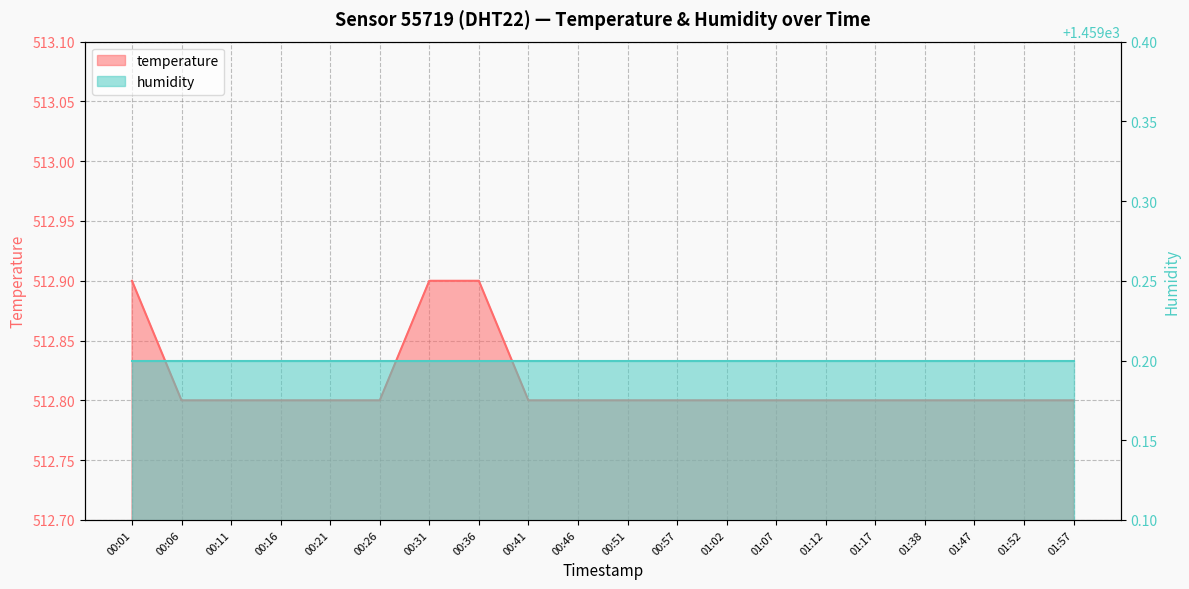

Rank the categories by value from lowest to highest.

00:06, 00:11, 00:16, 00:21, 00:26, 00:41, 00:46, 00:51, 00:57, 01:02, 01:07, 01:12, 01:17, 01:38, 01:47, 01:52, 01:57, 00:01, 00:31, 00:36